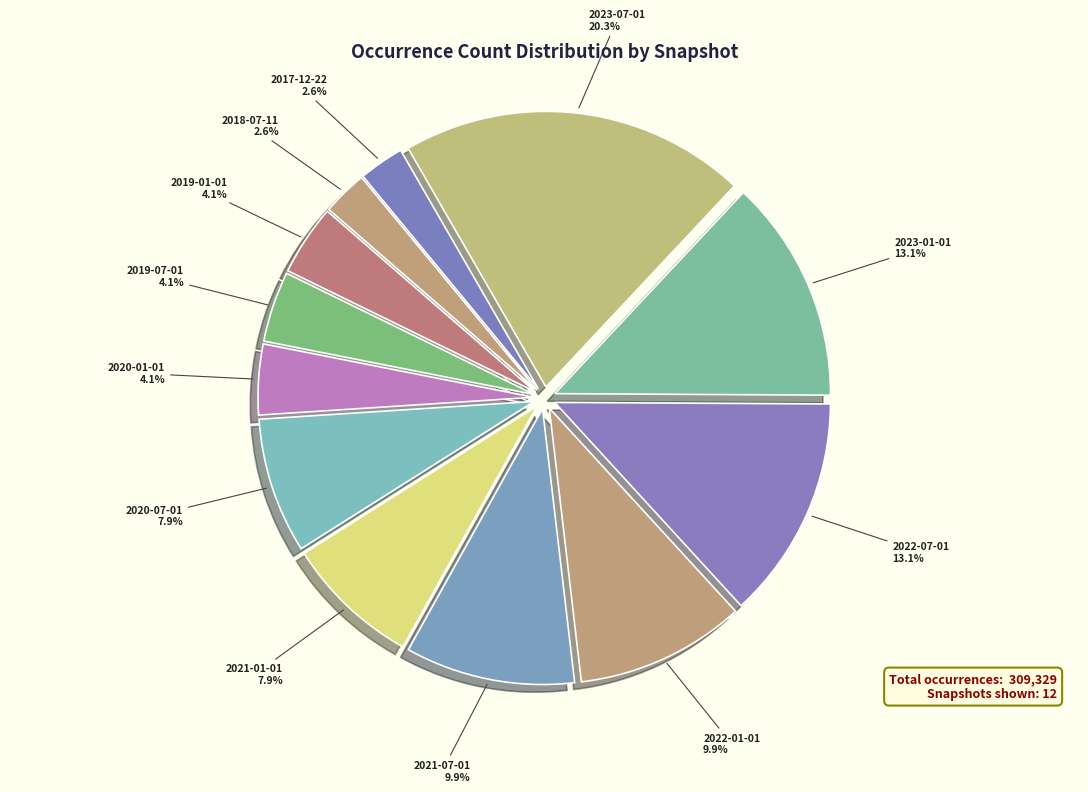

Do 2018-07-11 and 2023-07-01 together represent more than half of the pie?

No